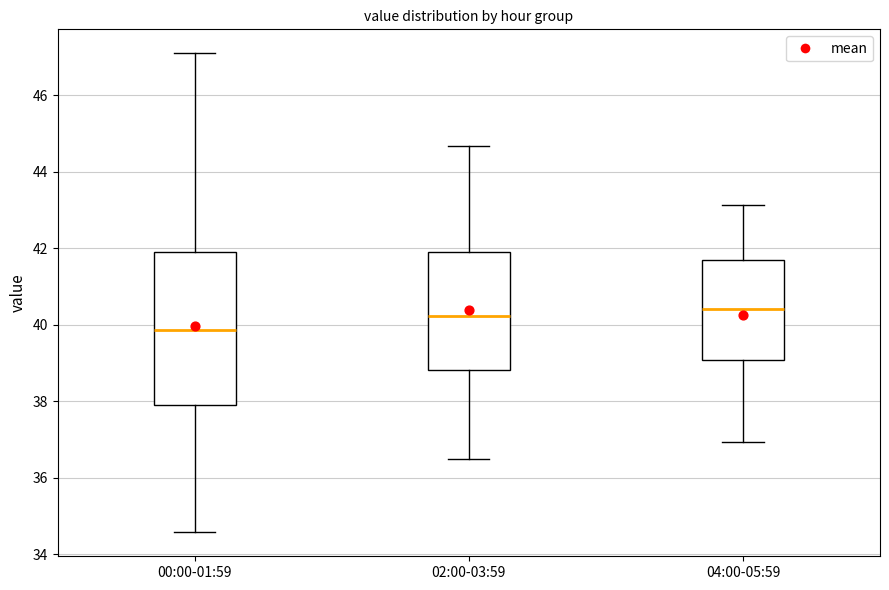

Where is the upper edge of the box for 04:00-05:59 on the y-axis? The values are not printed on the chart, so give them approximately, as read against the axis.

41.6